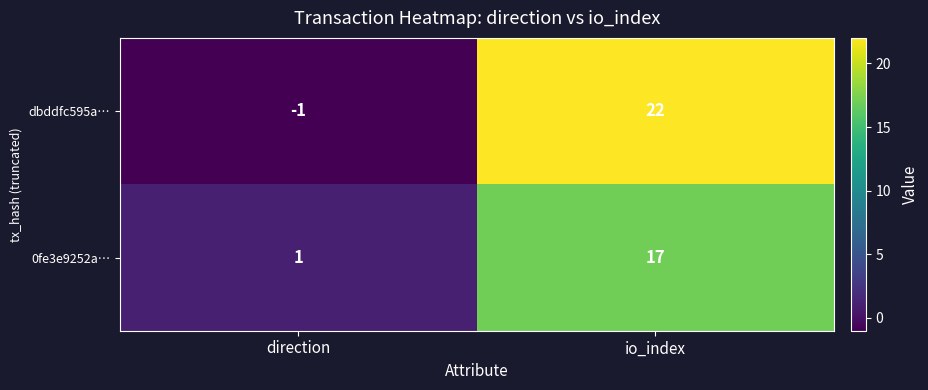

What is the average value of the 0fe3e9252a… series?

9